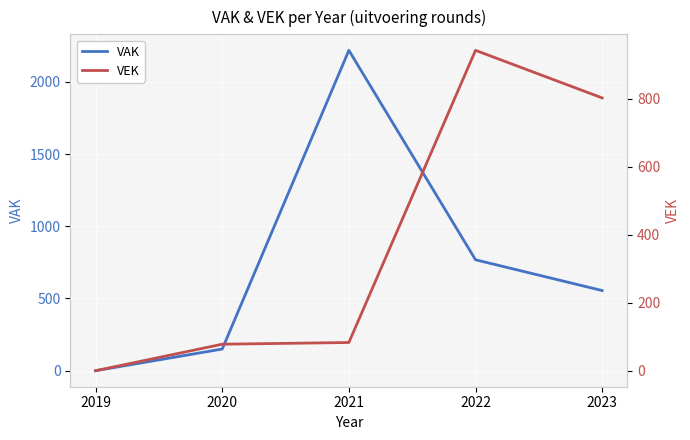

The value of VEK at 2019 is -504. True or false?

False